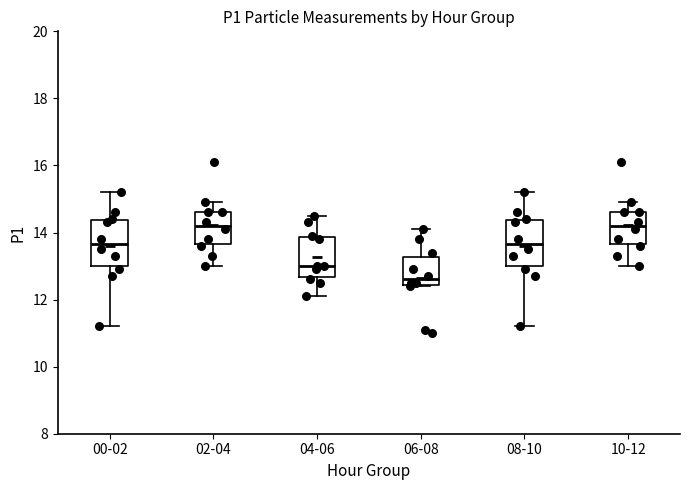

Where does the median line of the box for 10-12 sit on the y-axis? The values are not printed on the chart, so give them approximately, as read against the axis.

14.2